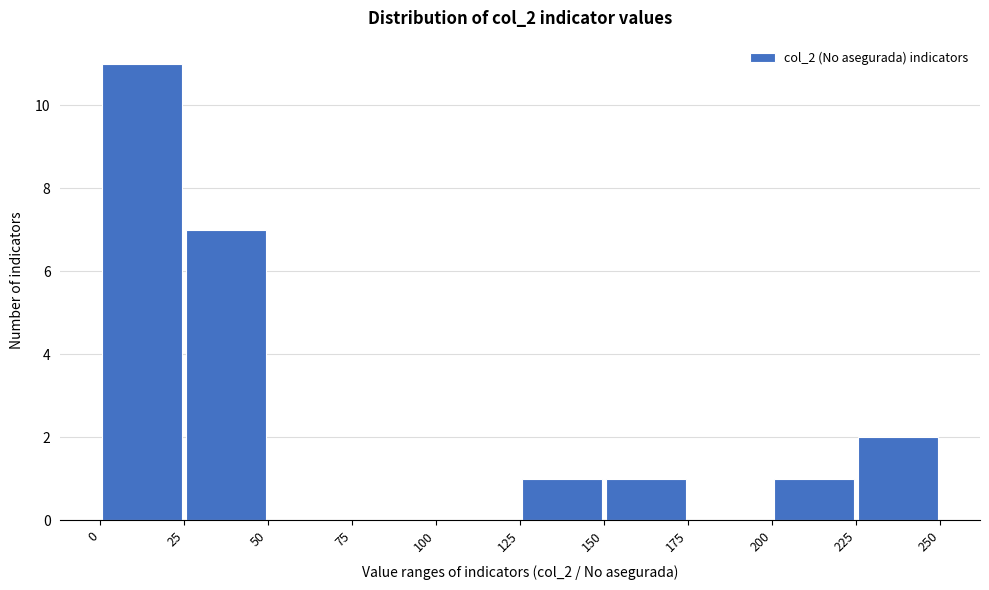

Over which range of the x-axis is the bar tallest?

0 to 25